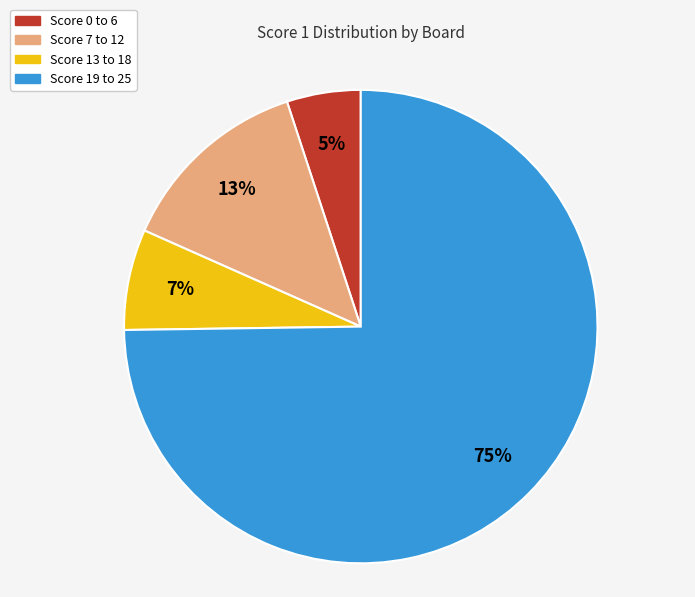

Count the number of slices in the pie.

4